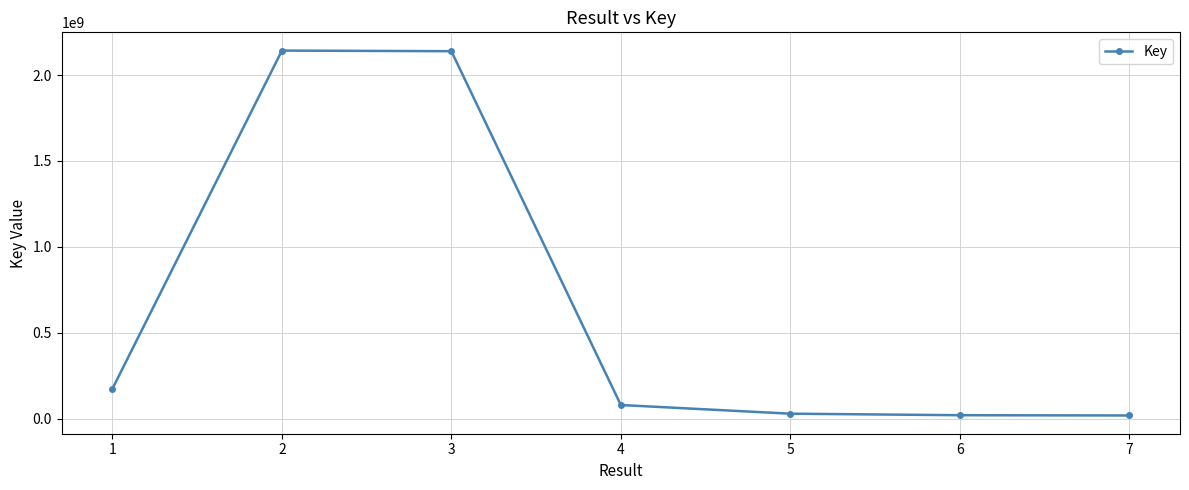

True or false: the data has more than 2 interior local peaks.

False